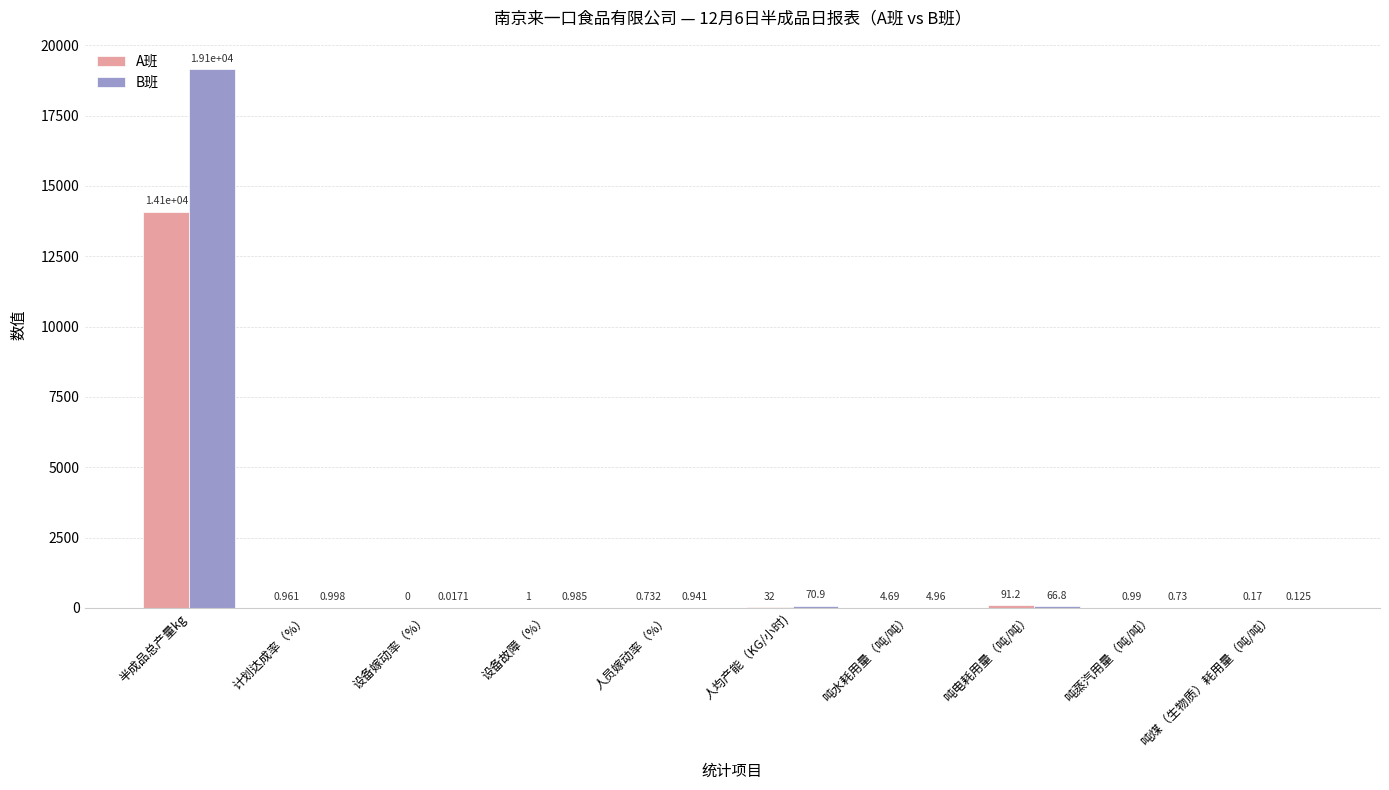

At which category is the sum across all series the highest?

半成品总产量kg